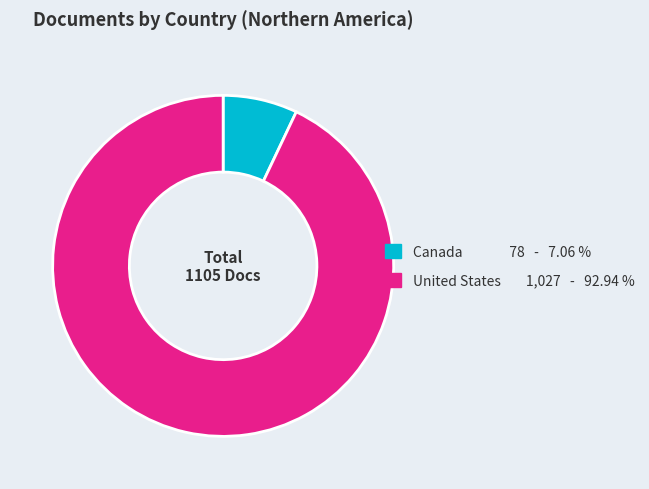

Combined, do Canada and United States account for over 50%?

Yes